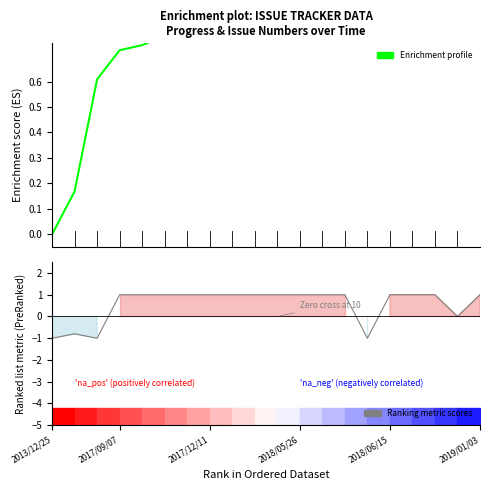

After their last crossing, which series has the higher values: Enrichment profile or Ranking metric scores?

Enrichment profile